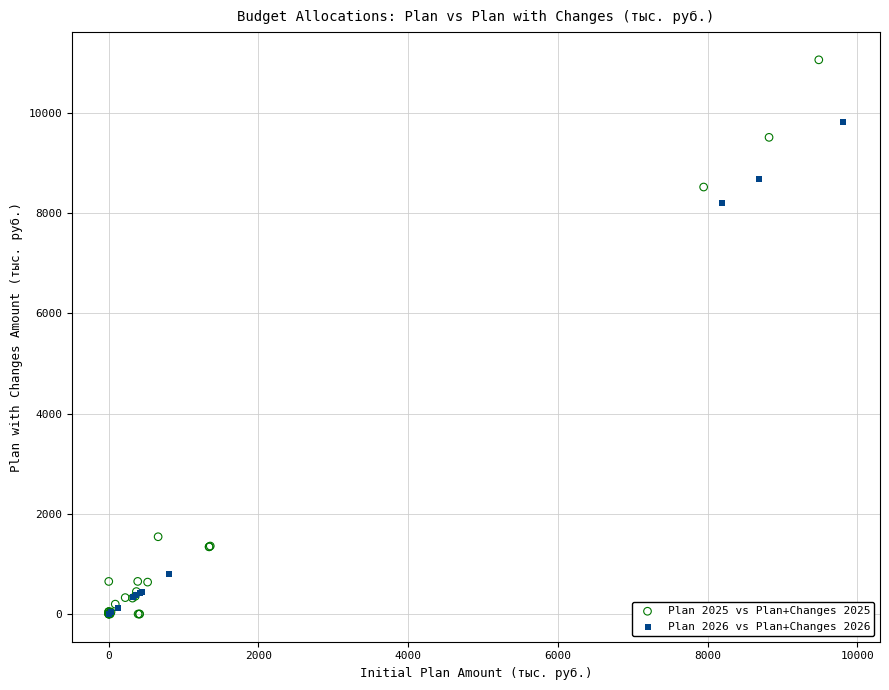

Which series contains the highest Y value?

Plan 2025 vs Plan+Changes 2025